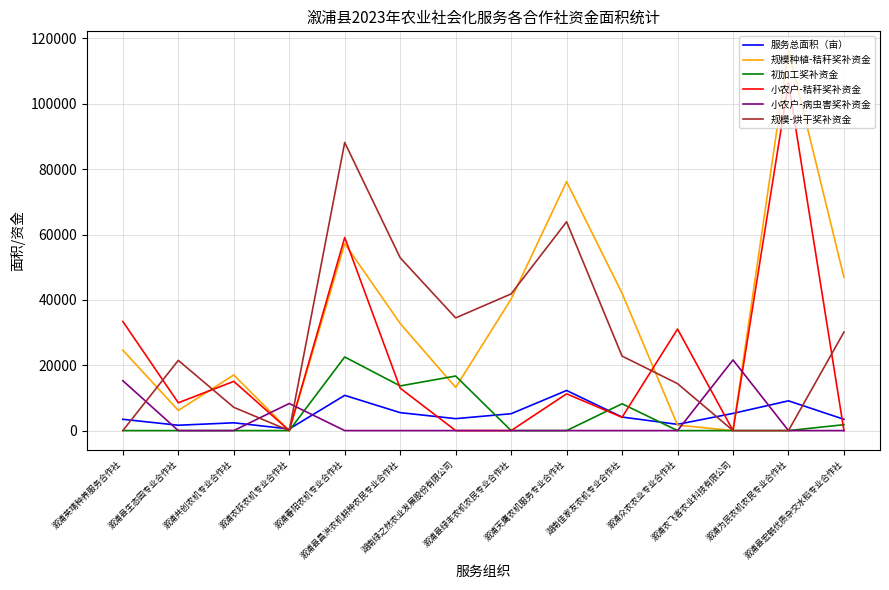

At how many categories does at least one series exceed 73343?

3